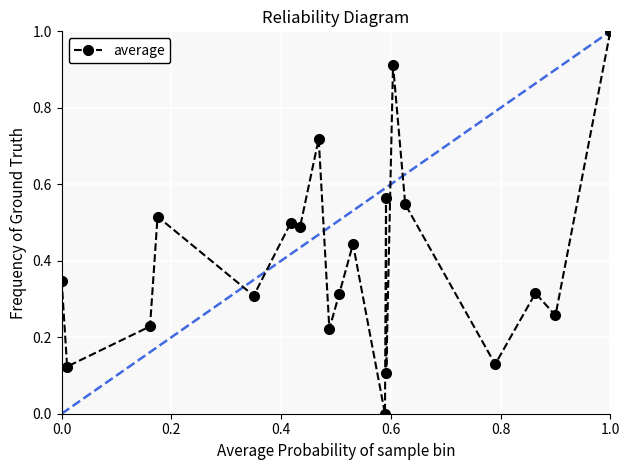

What is the difference between the maximum and minimum values?

1.0